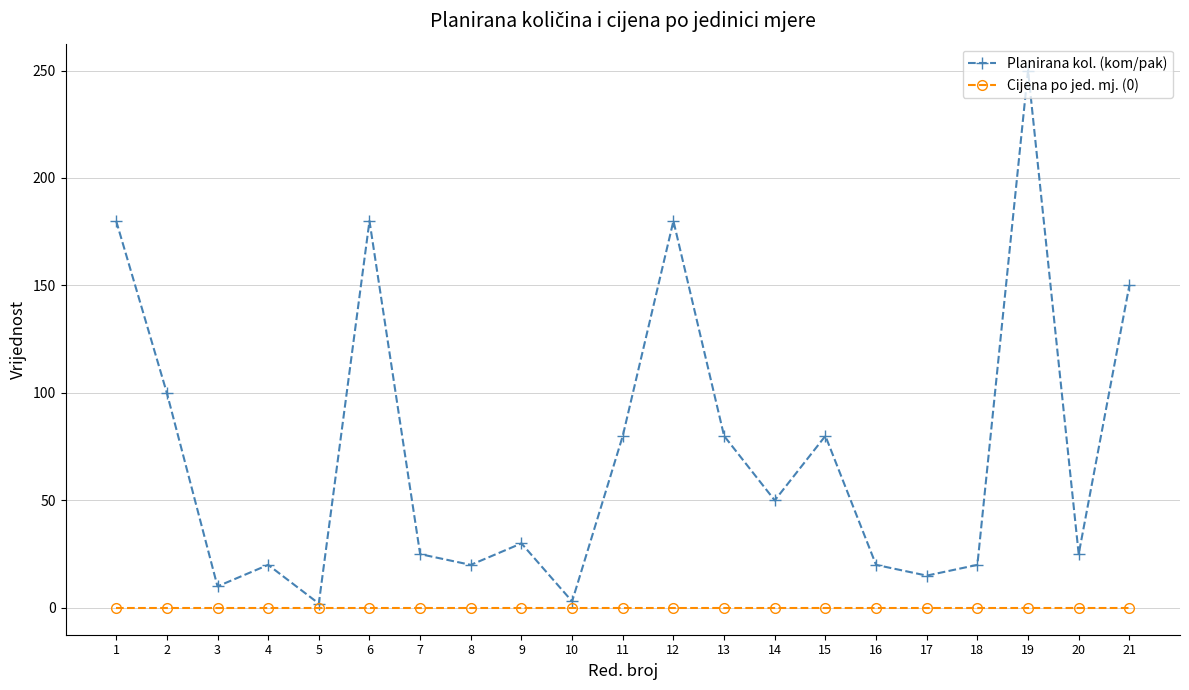

The Planirana kol. (kom/pak) series shows 29 at 8. True or false?

False